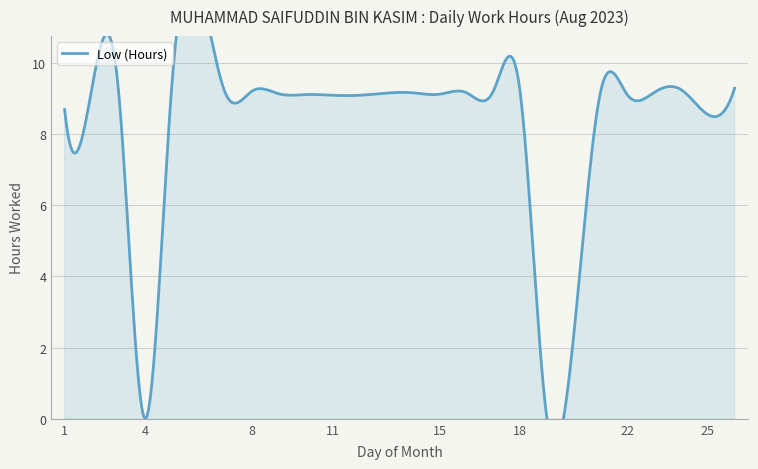

The chart shows a value of 16.6 at 17. True or false?

False